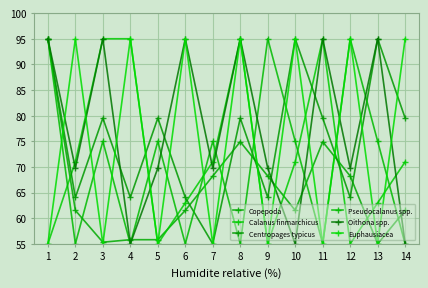

Is it true that Oithona spp. equals 107.1 at 5?

False